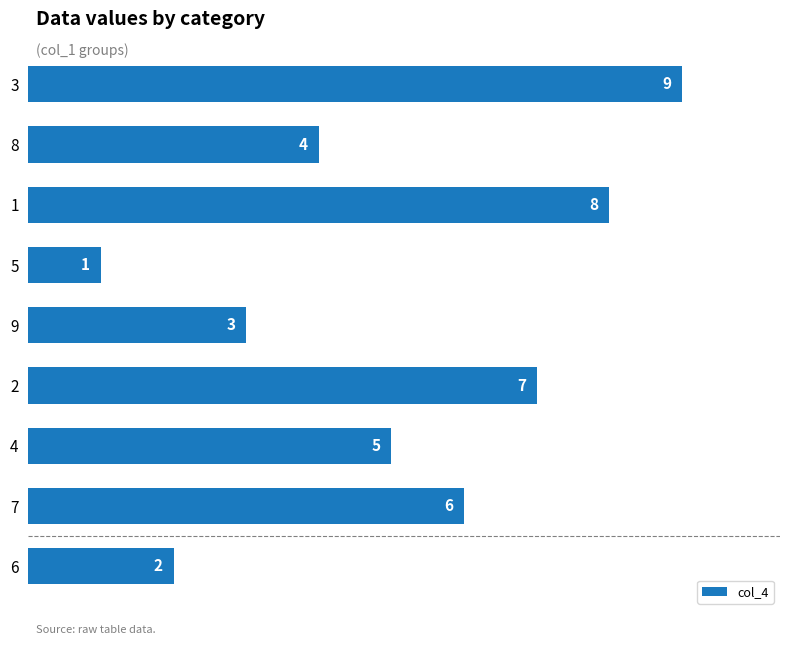

Which category has the highest value across all series?

3